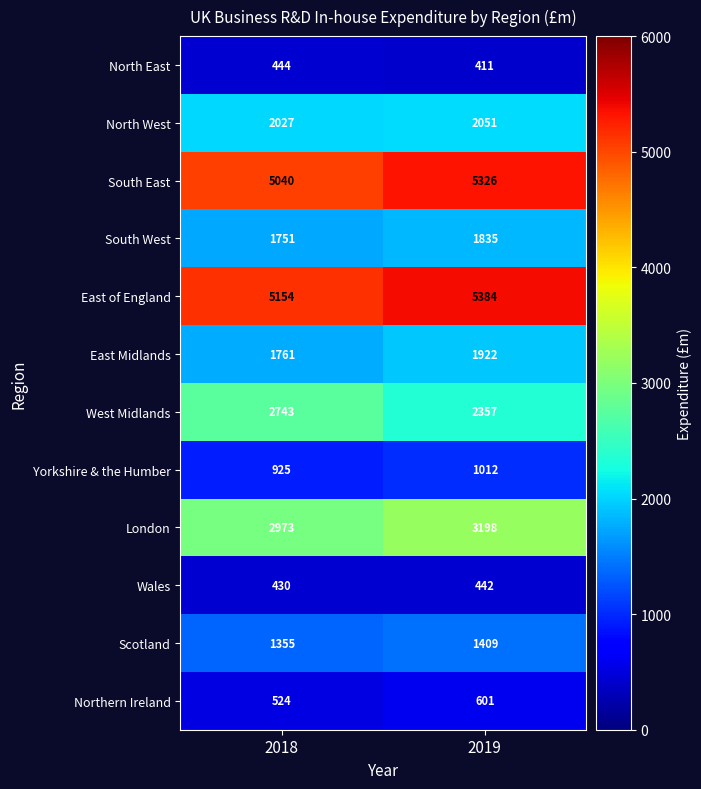

Rank the series at 2018 from highest to lowest value.

East of England, South East, London, West Midlands, North West, East Midlands, South West, Scotland, Yorkshire & the Humber, Northern Ireland, North East, Wales